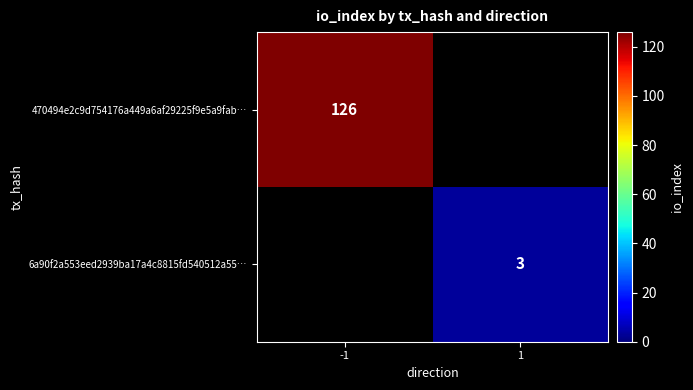

The value of 6a90f2a553eed2939ba17a4c8815fd540512a55… at 1 is 1. True or false?

False